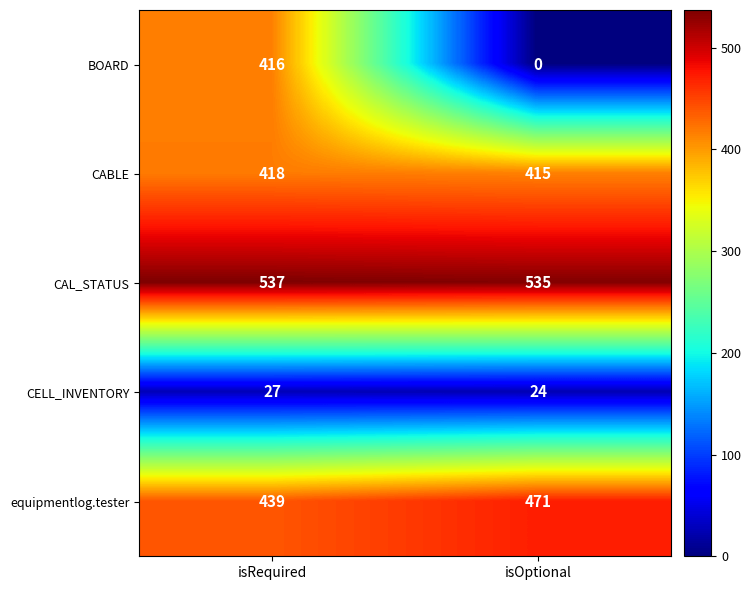

The BOARD series shows -179 at isOptional. True or false?

False